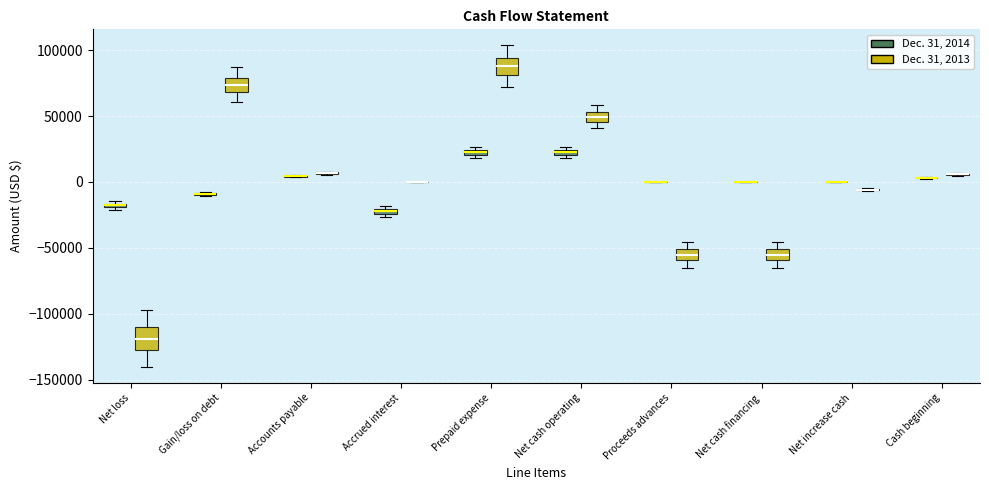

Where does the upper whisker of the box for Net cash operating (Dec. 31, 2013) end on the y-axis? The values are not printed on the chart, so give them approximately, as read against the axis.

60000